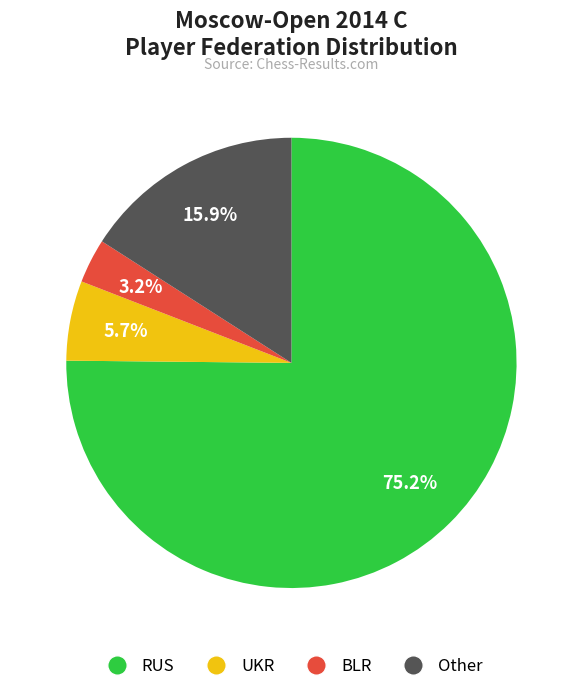

To the nearest percent, what portion does Other represent?

16%